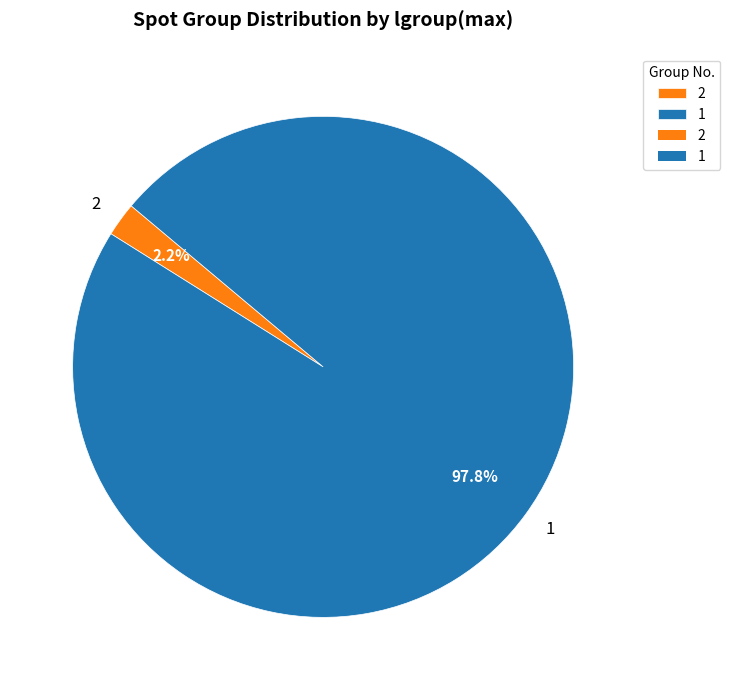

Is there a majority slice in this chart?

Yes